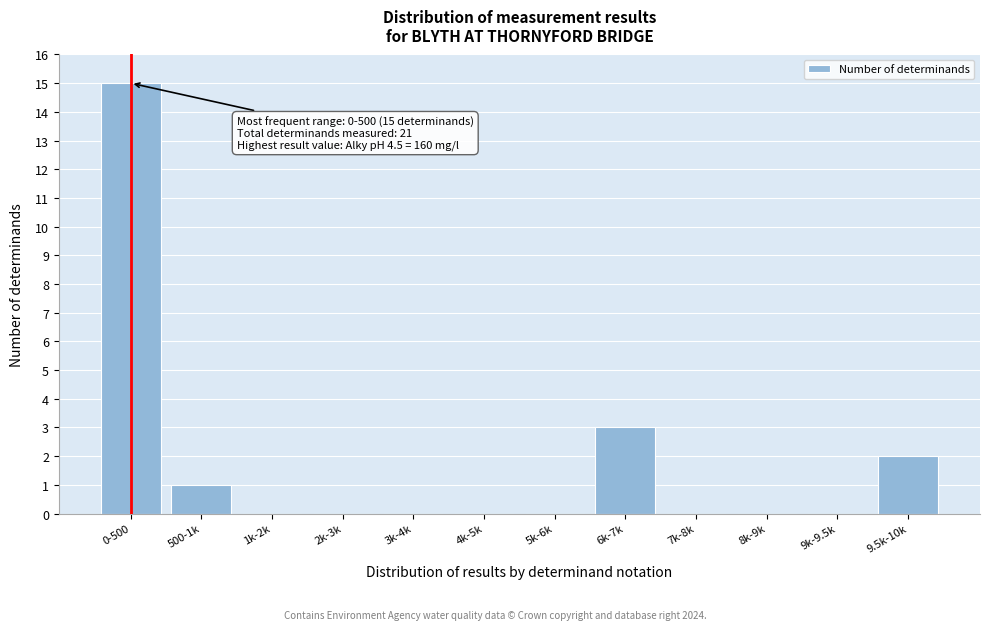

Reading left to right, list all the values displayed in this chart.

0-500=15	500-1k=1	1k-2k=0	2k-3k=0	3k-4k=0	4k-5k=0	5k-6k=0	6k-7k=3	7k-8k=0	8k-9k=0	9k-9.5k=0	9.5k-10k=2